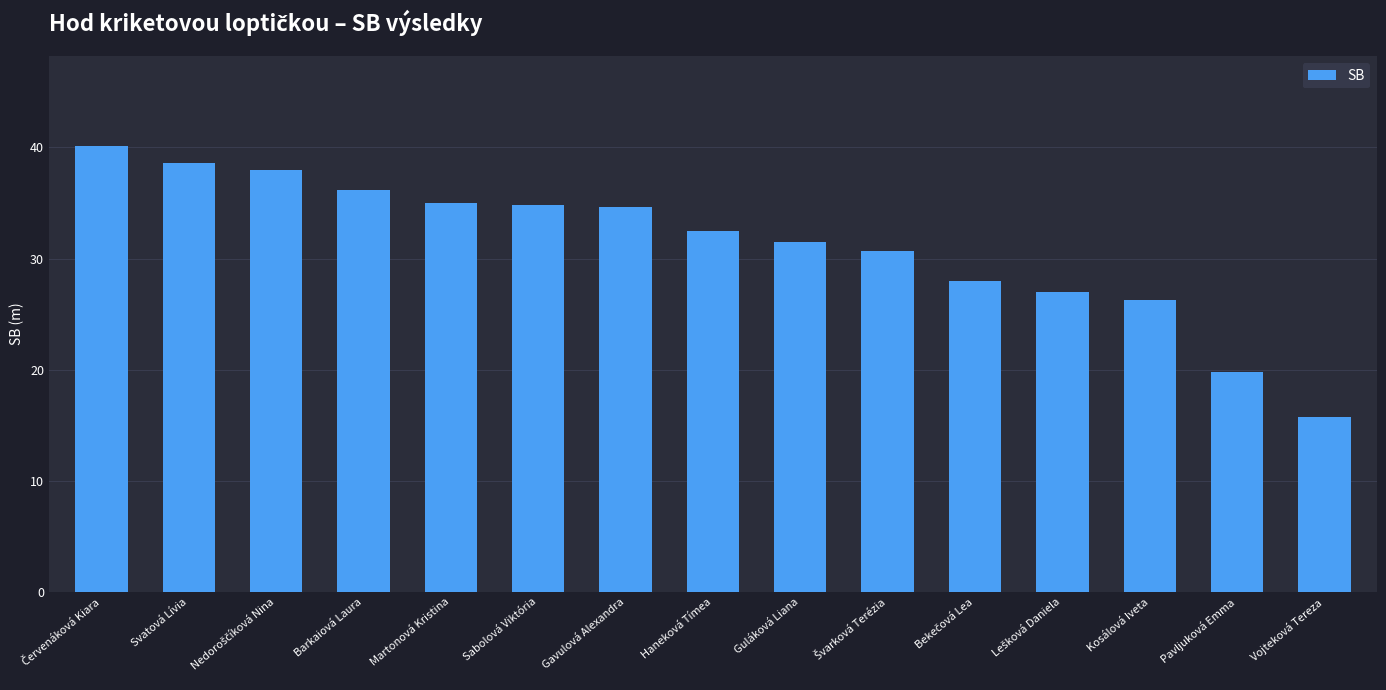

The chart shows a value of 22.1 at Barkaiová Laura. True or false?

False